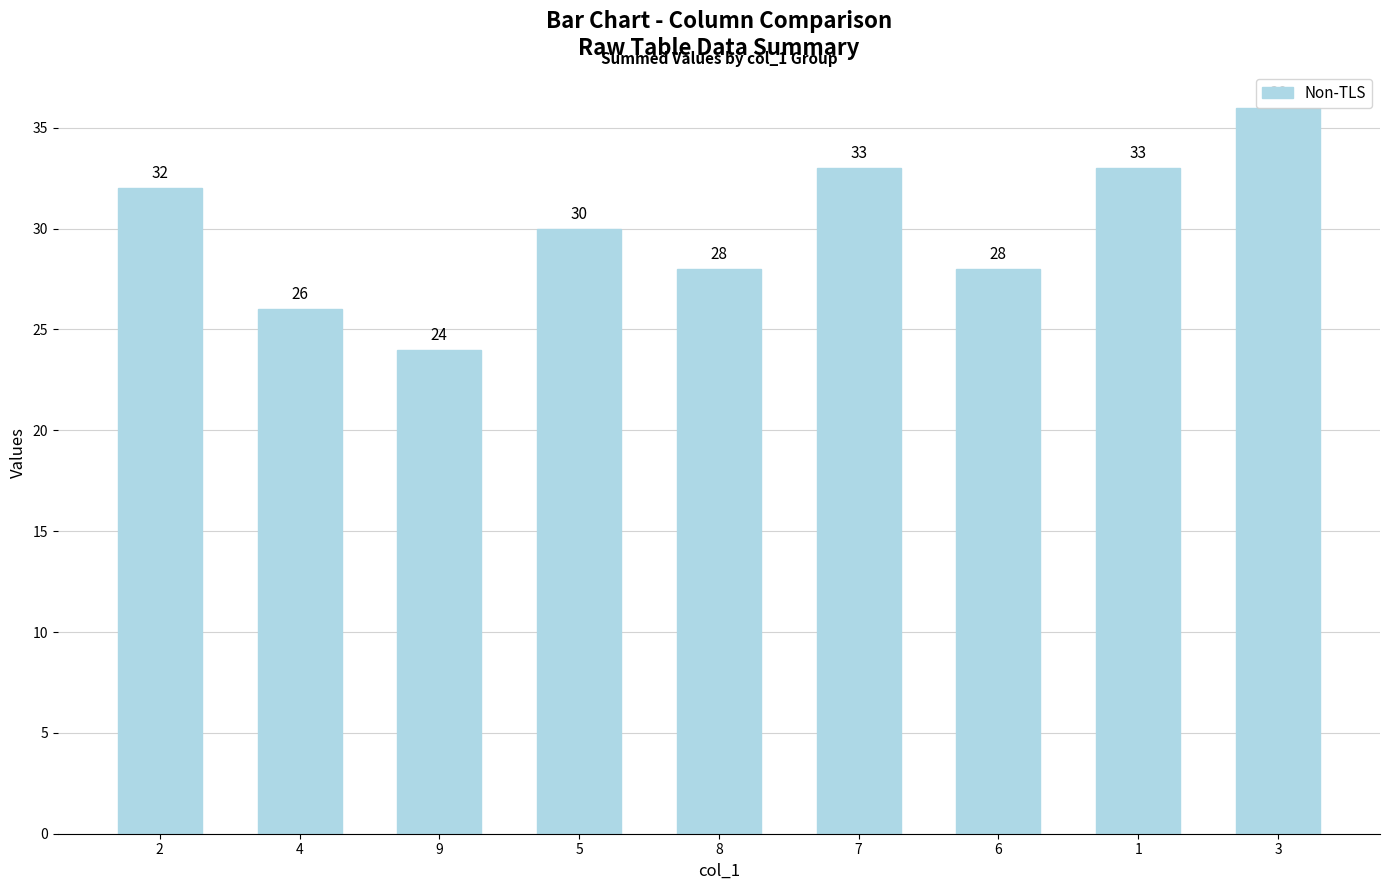

How many categories are shown in the chart?

9